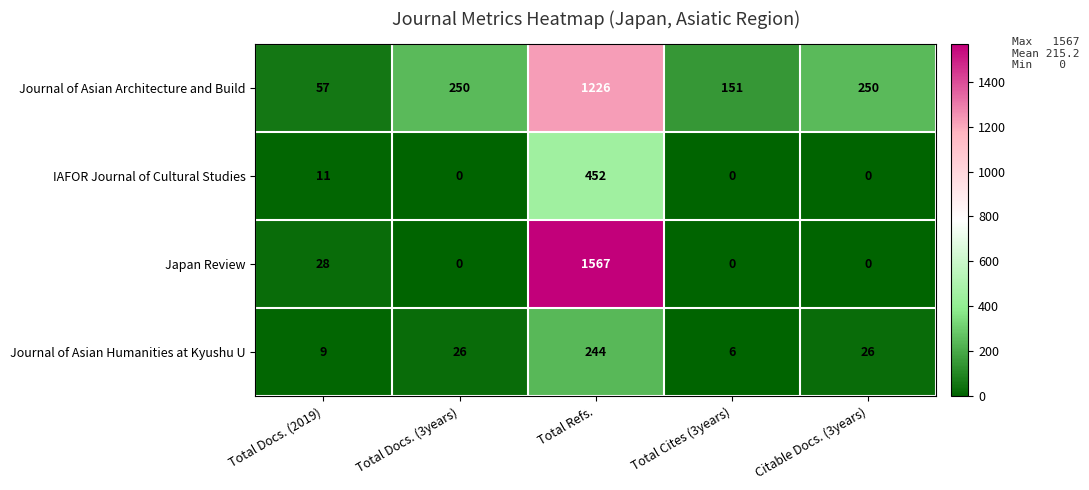

At how many categories does at least one series exceed 522?

1